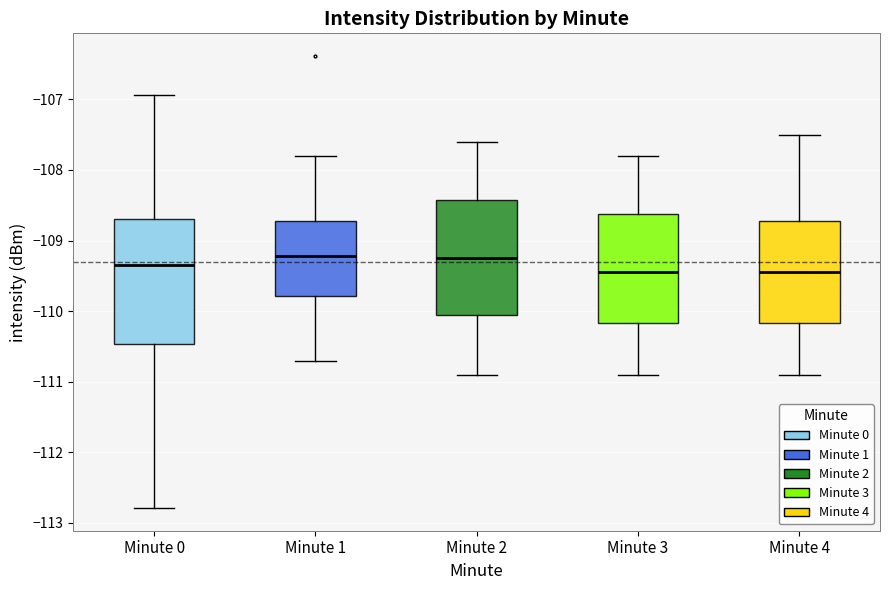

Reading left to right, read every box against the y-axis: the position of its median line, the range the box covers, and the ends of its whiskers. The values are not printed on the chart, so give them approximately, as read against the axis.

Minute 0: median -109.3, box -110.5 to -108.7, whiskers -112.8 to -106.9
Minute 1: median -109.2, box -109.8 to -108.7, whiskers -110.7 to -107.8
Minute 2: median -109.2, box -110.0 to -108.4, whiskers -110.9 to -107.6
Minute 3: median -109.4, box -110.2 to -108.6, whiskers -110.9 to -107.8
Minute 4: median -109.4, box -110.2 to -108.7, whiskers -110.9 to -107.5